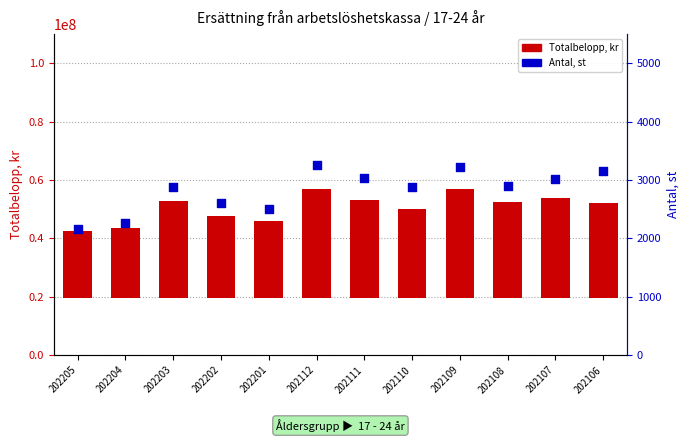

Which series reaches the minimum Y coordinate?

Antal, st